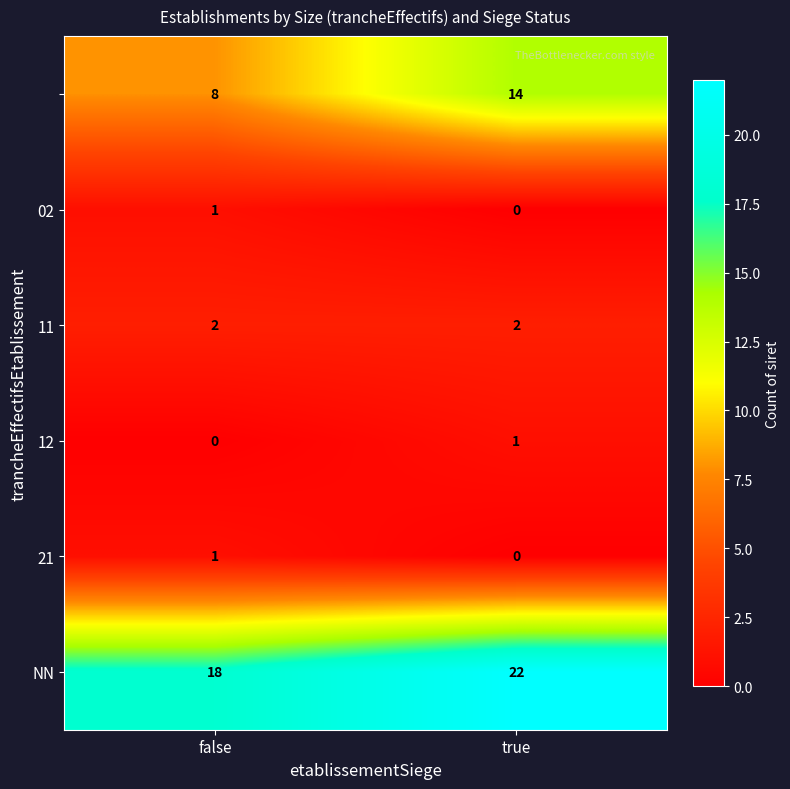

What is the total value across all series at true?

39